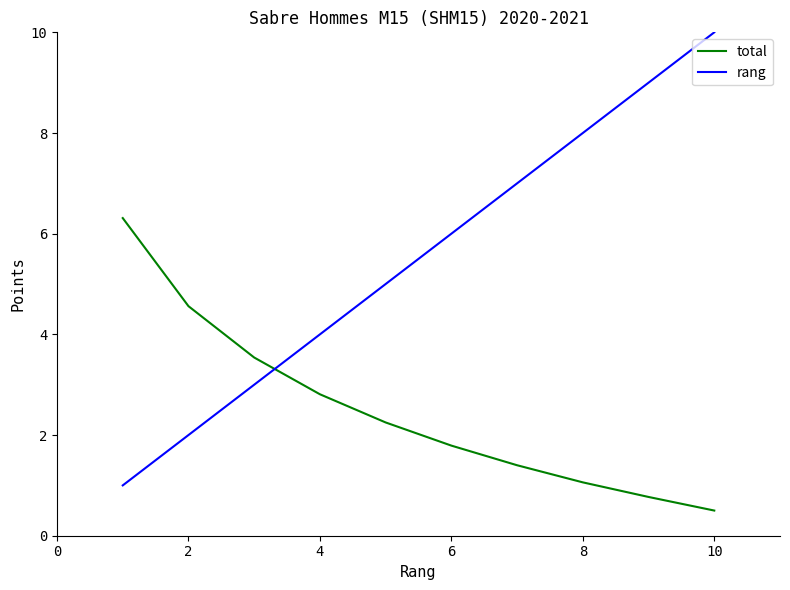

Which series has the widest spread of values?

rang